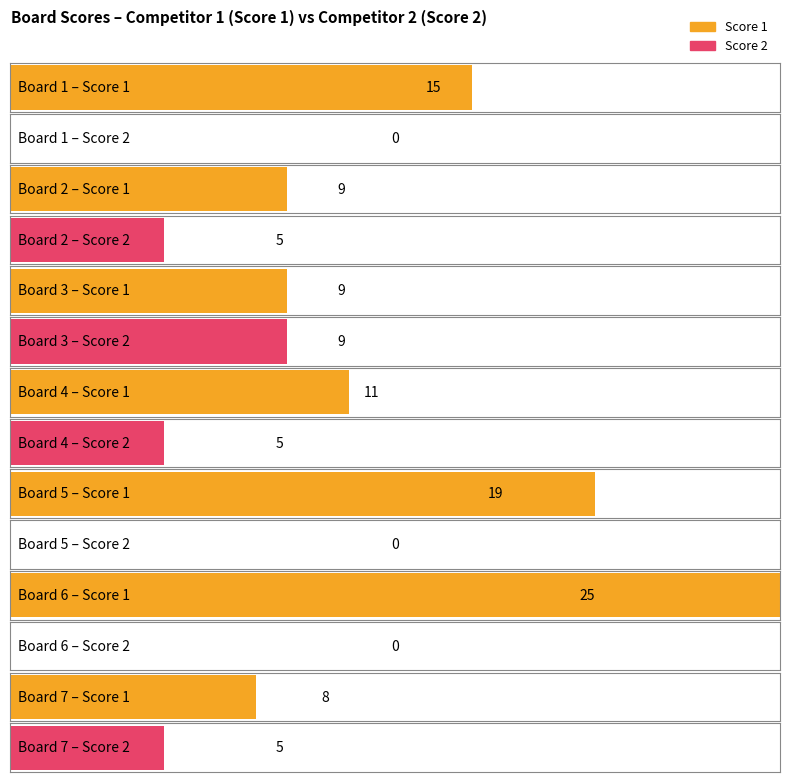

The Score 2 series shows -5 at 6. True or false?

False